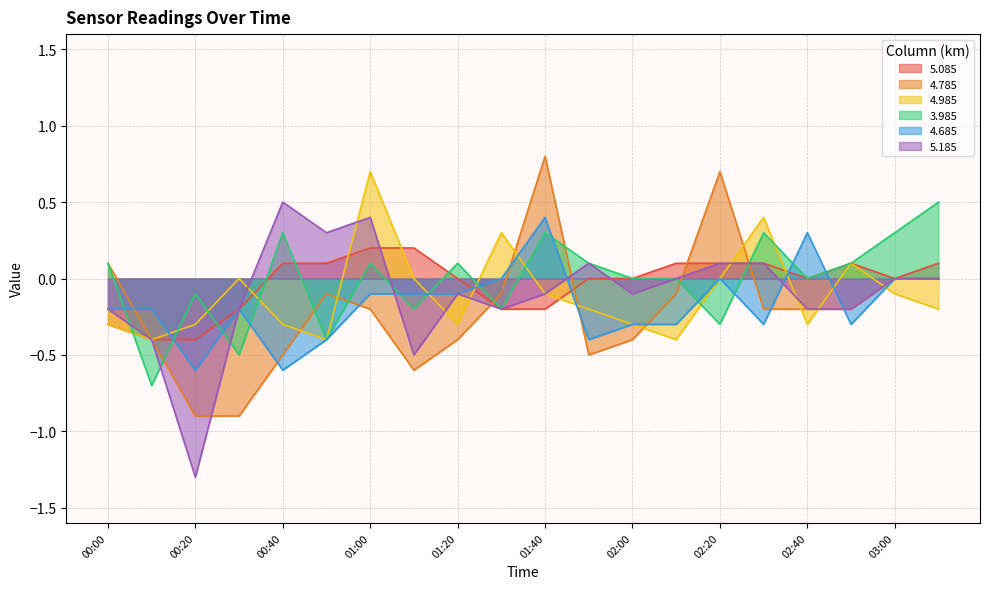

Rank the series at 01:50 from lowest to highest value.

4.785, 4.685, 4.985, 5.085, 3.985, 5.185